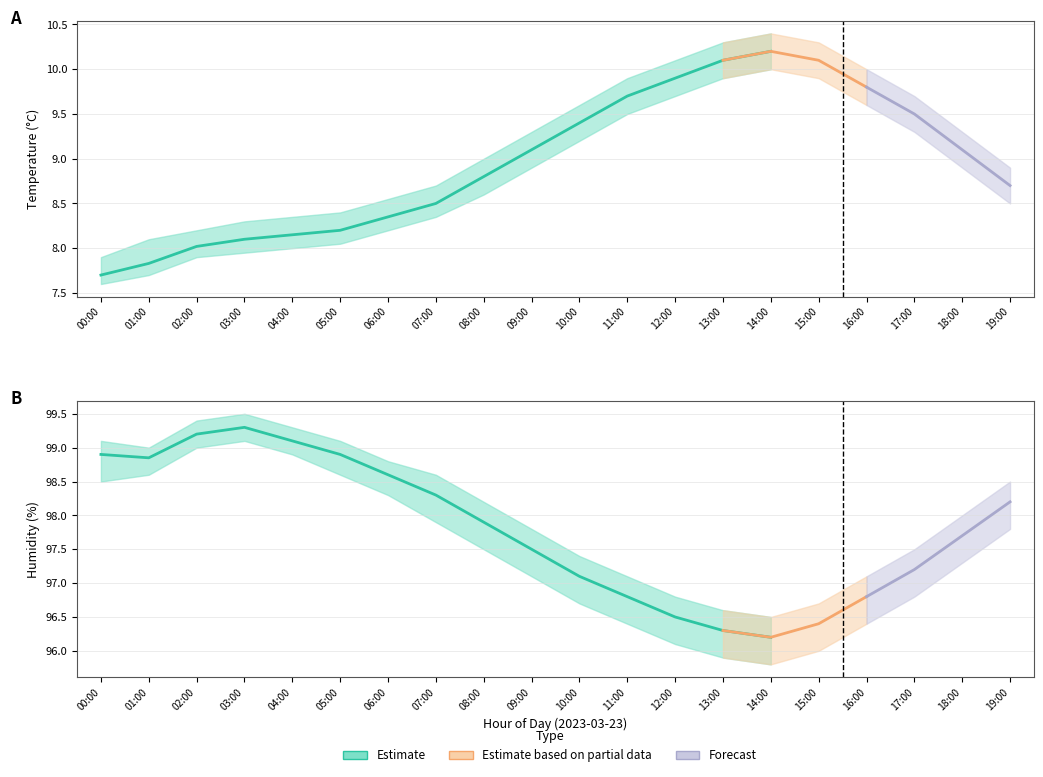

List the labels in order of humidity_upper value, largest first.

03:00, 02:00, 04:00, 00:00, 05:00, 01:00, 06:00, 07:00, 19:00, 08:00, 18:00, 09:00, 17:00, 10:00, 11:00, 16:00, 12:00, 15:00, 13:00, 14:00